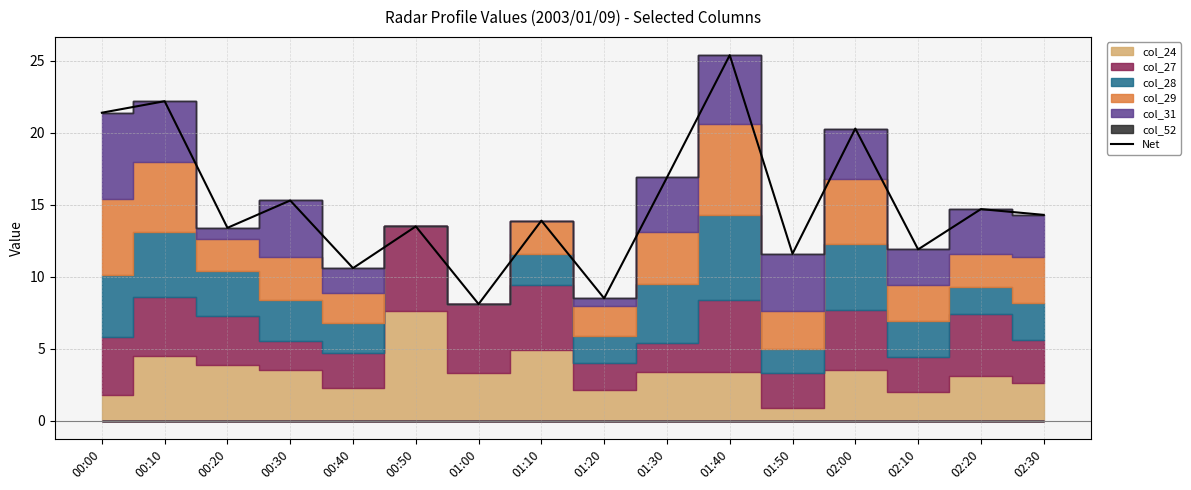

The chart shows a value of 14.2 at 01:20. True or false?

False